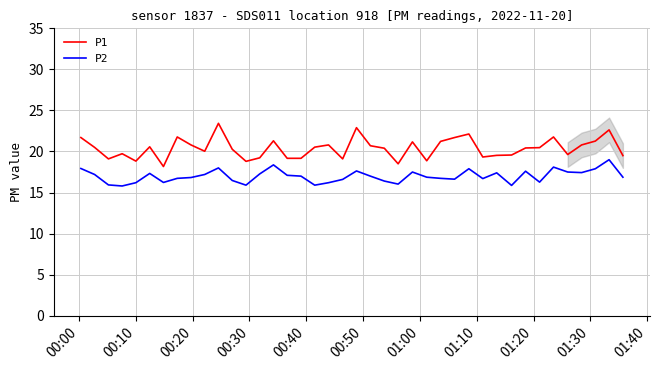

True or false: P1 and P2 cross at least once.

False